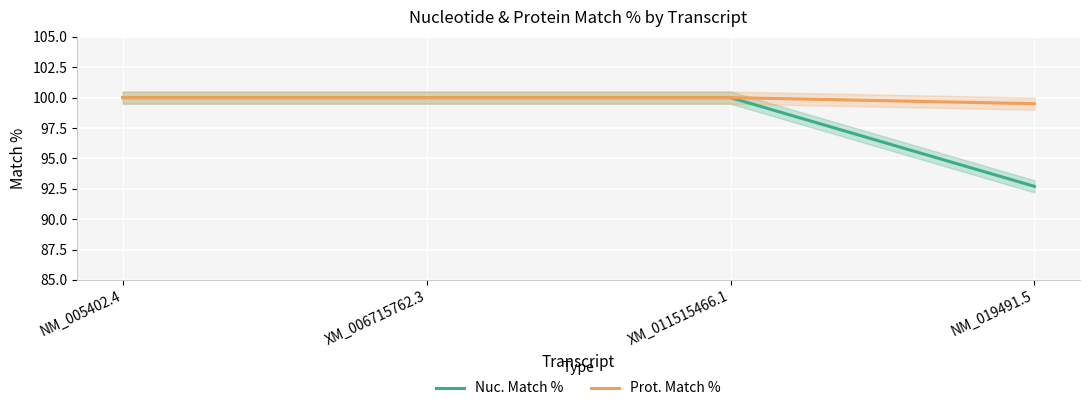

What is the highest value of the Nuc. Match % series?

100.0